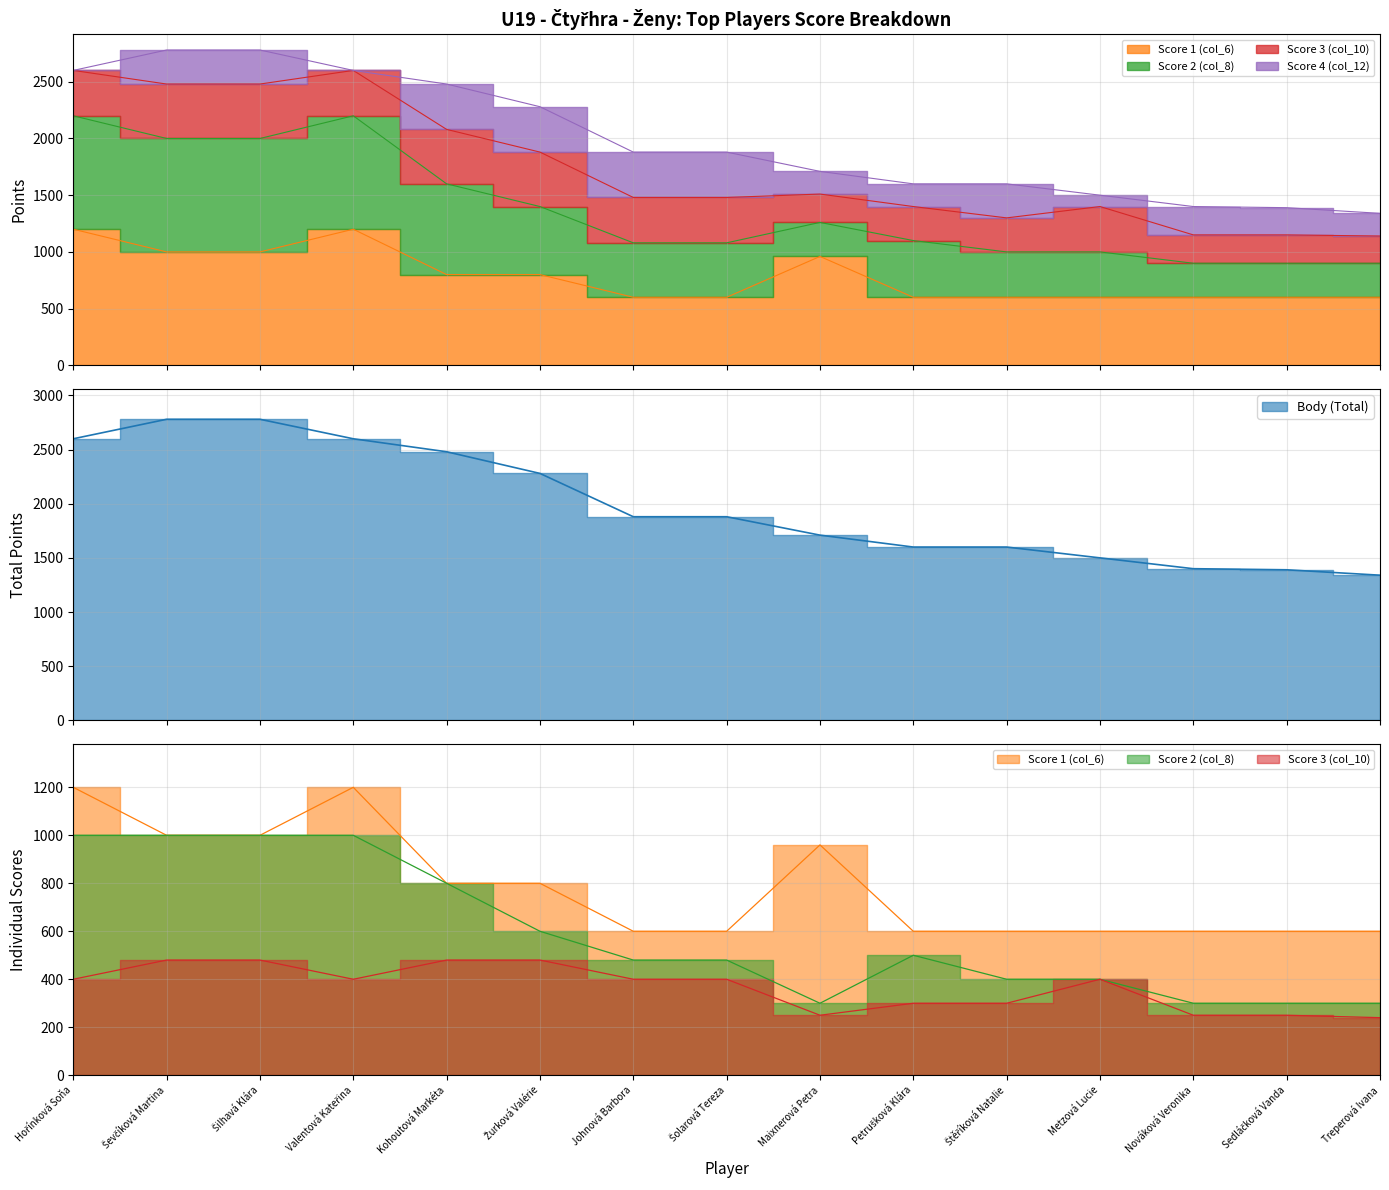

True or false: Body (Total) and Score 1 (col_6) intersect in this chart.

False